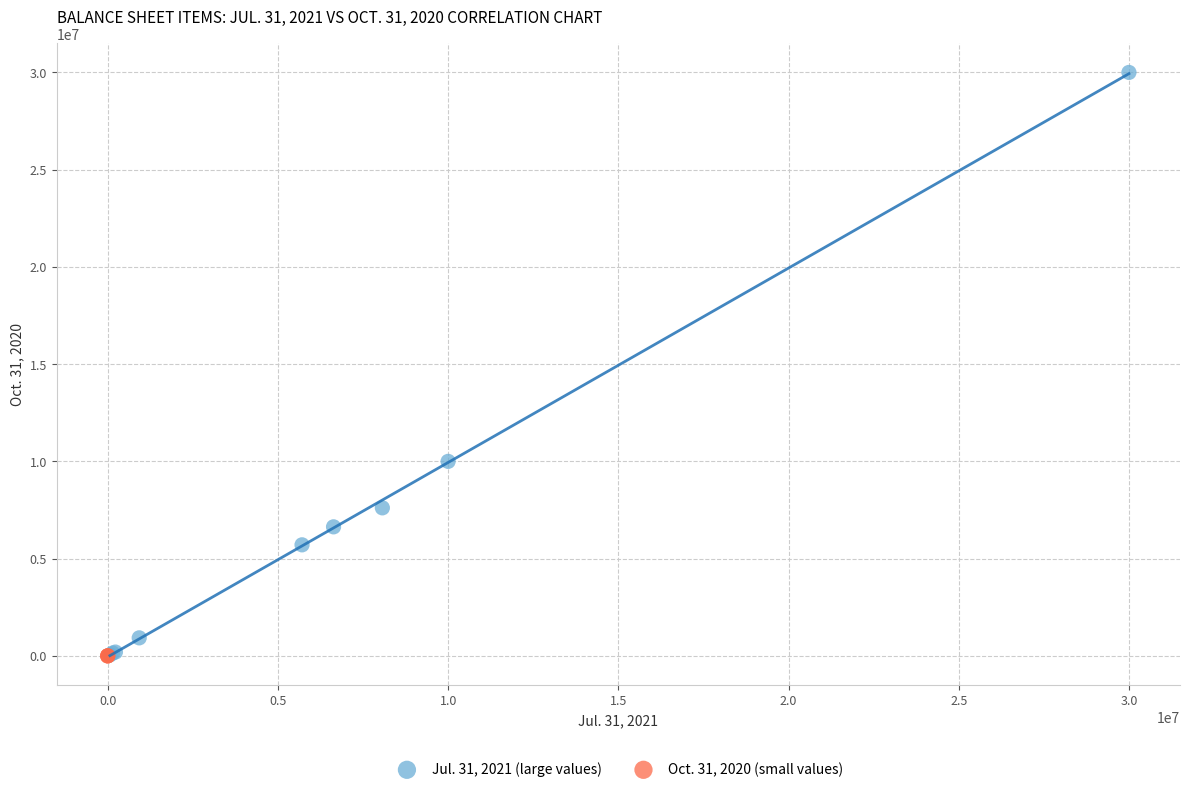

Which series contains the highest Y value?

Jul. 31, 2021 (large values)